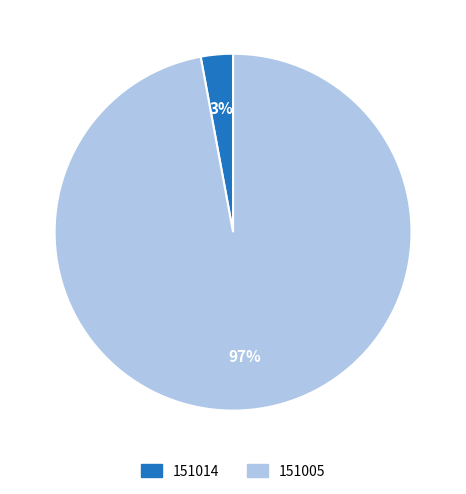

To the nearest percent, what is the average slice percentage?

50%